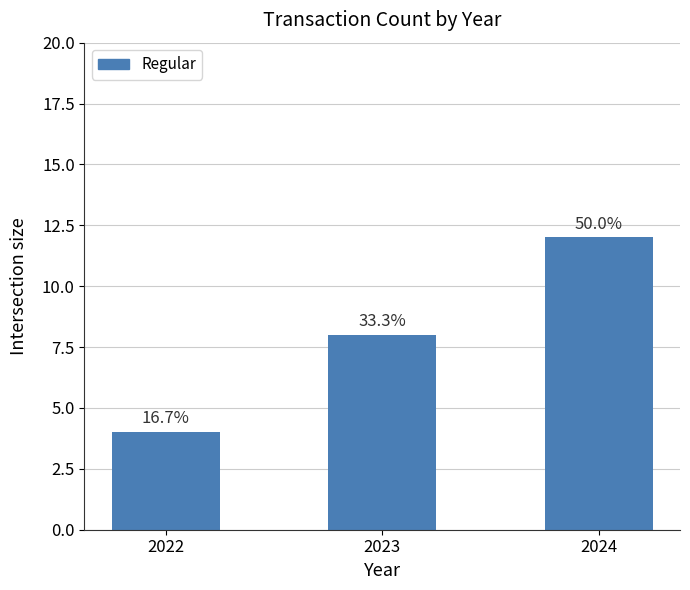

What is the sum of the values at 2022 and 2023?

12